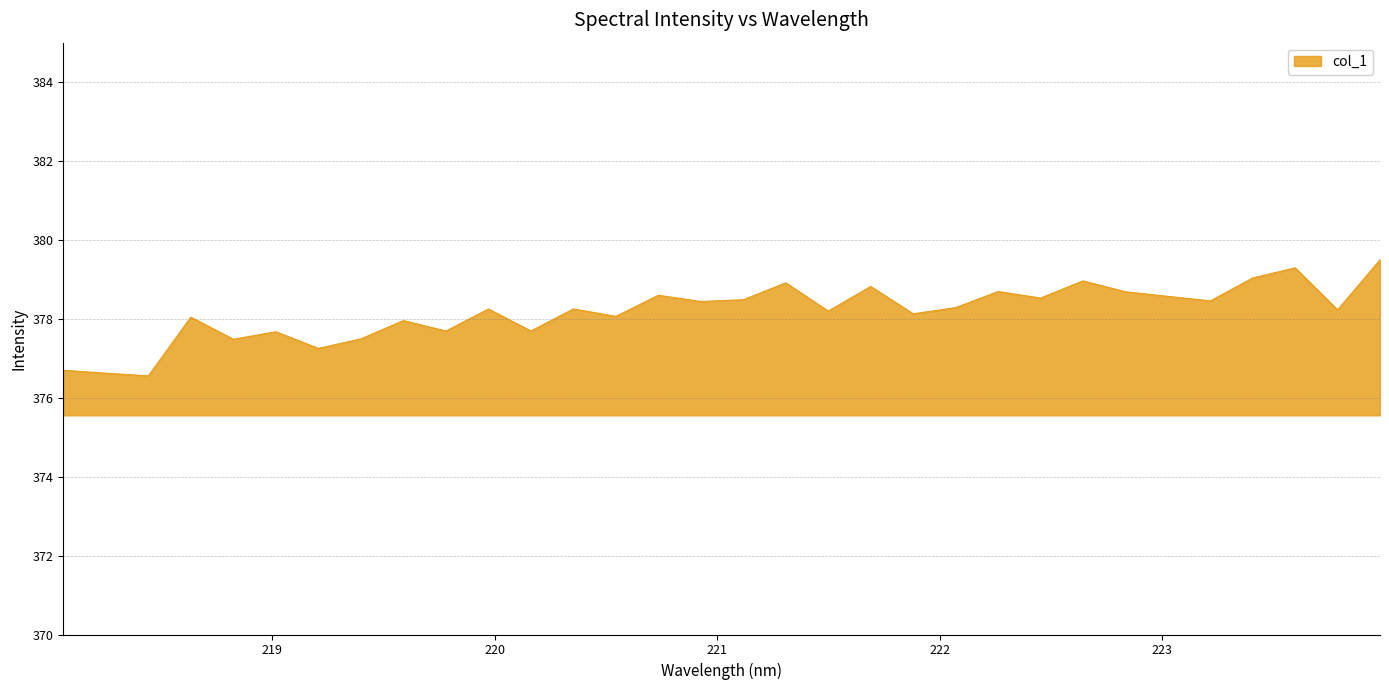

What is the greatest value displayed?

379.5